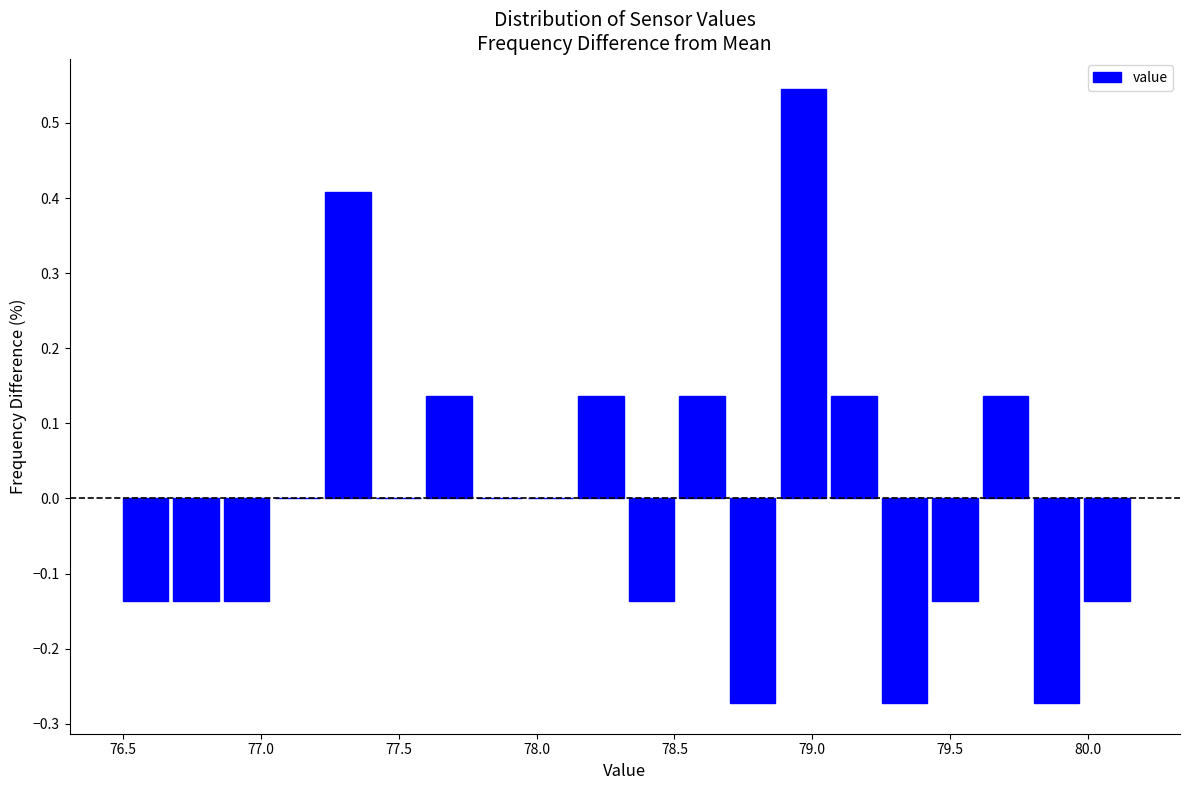

Read against the x-axis, roughly where is the centre of the tallest bar?

78.95